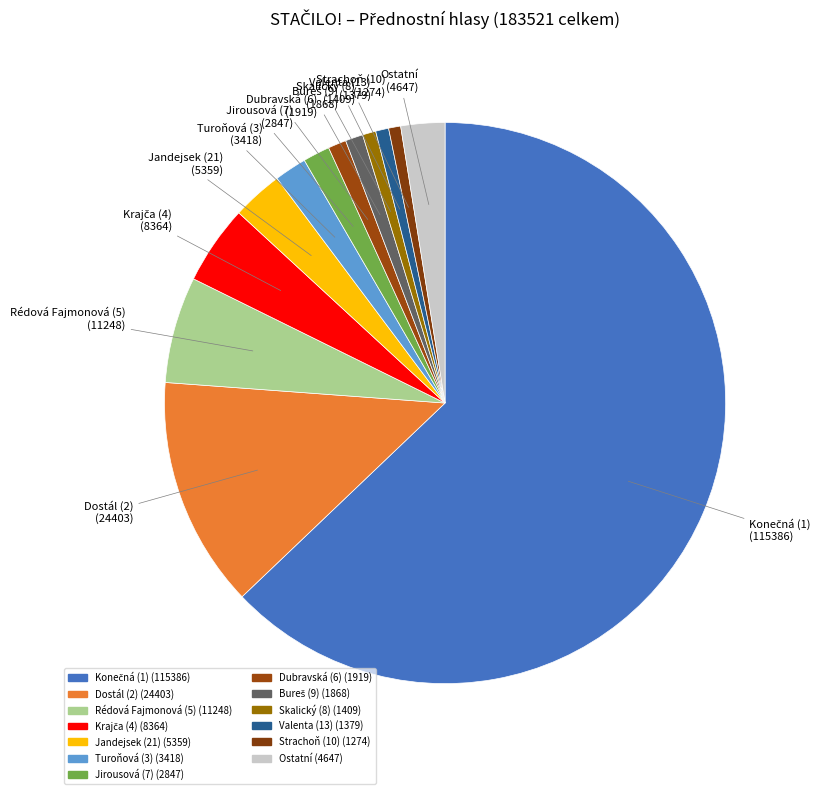

How many segments does this pie chart have?

13